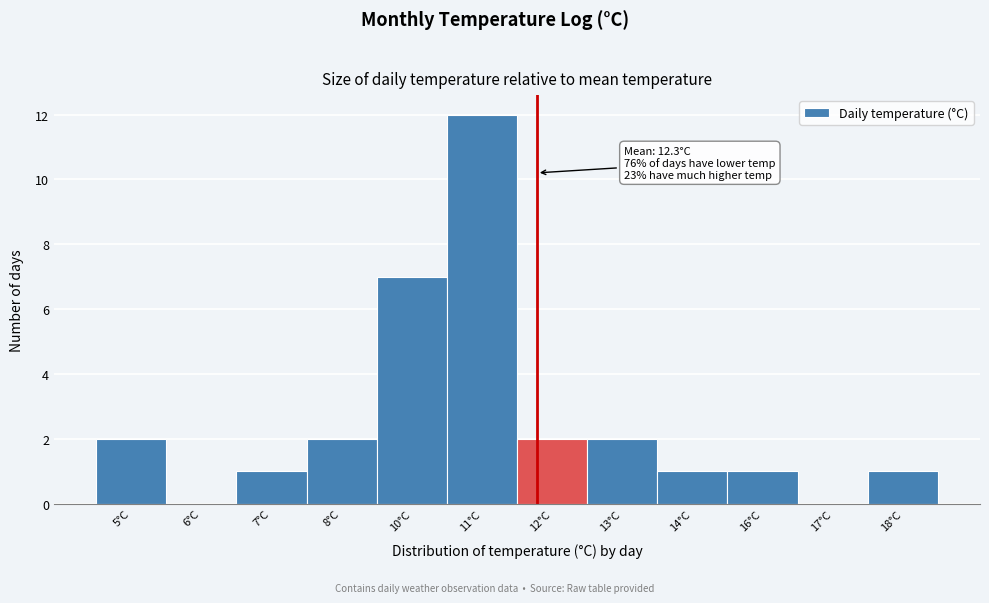

Reading left to right, extract all data points from this chart.

5°C=2	6°C=0	7°C=1	8°C=2	10°C=7	11°C=12	12°C=2	13°C=2	14°C=1	16°C=1	17°C=0	18°C=1